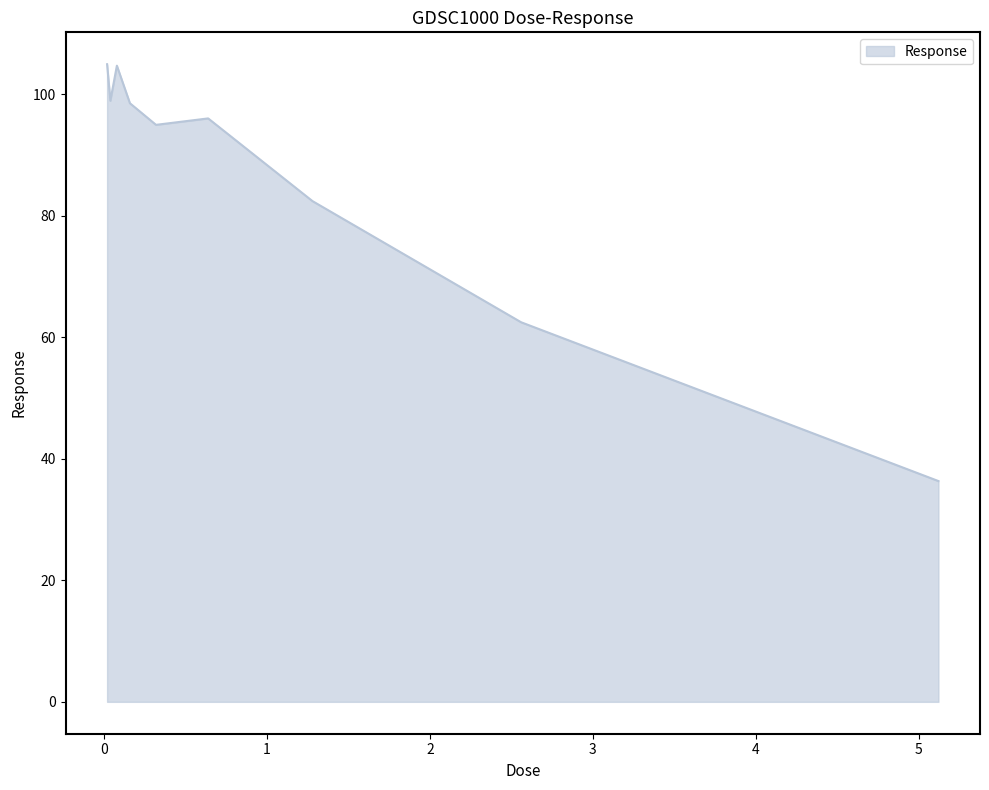

What is the smallest value displayed?

36.3